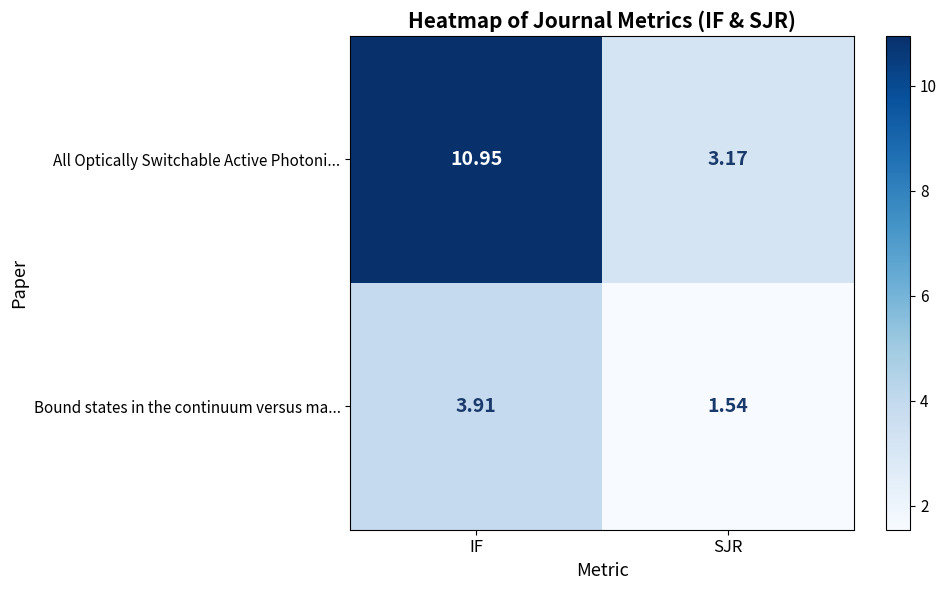

Rank the series at SJR from highest to lowest value.

All Optically Switchable Active Photoni..., Bound states in the continuum versus ma...